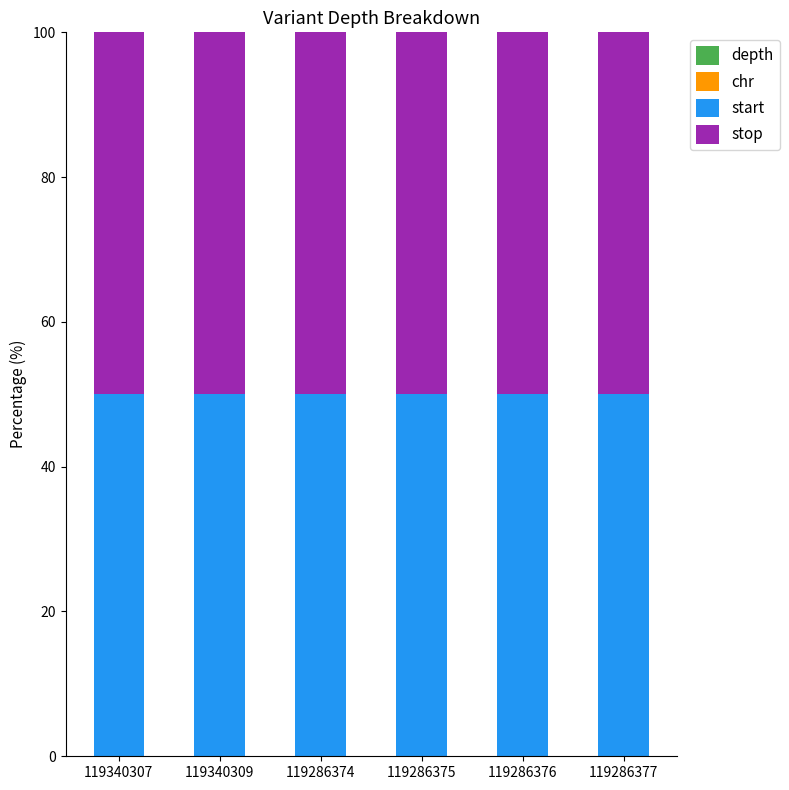

True or false: depth has a value of 0.0 at 119340309.

True